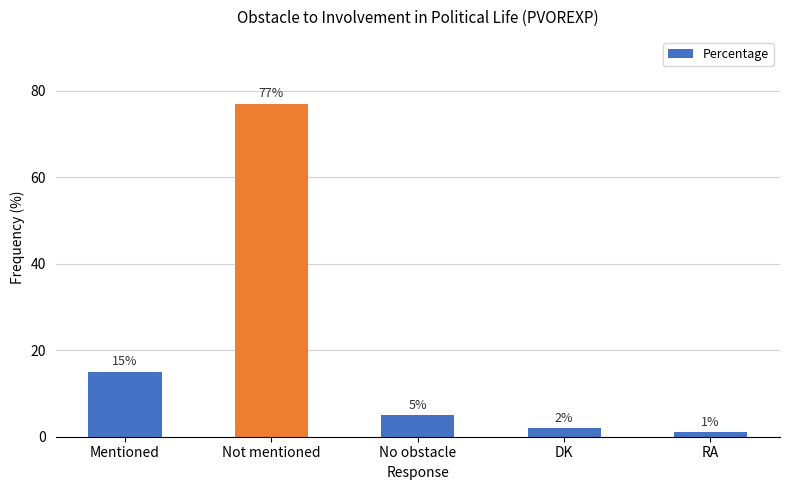

The value at RA is 1. True or false?

True